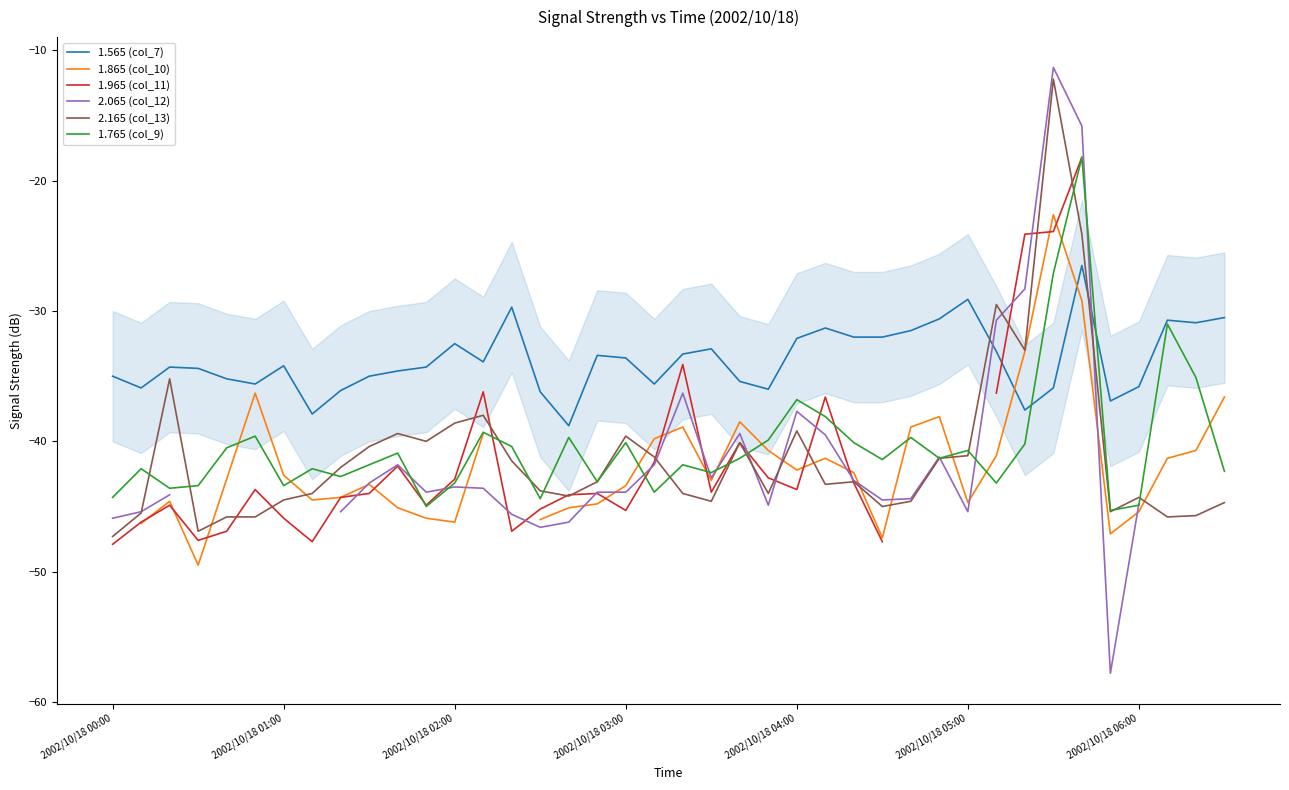

True or false: 2.065 (col_12) has a value of -43.9 at 11.

True